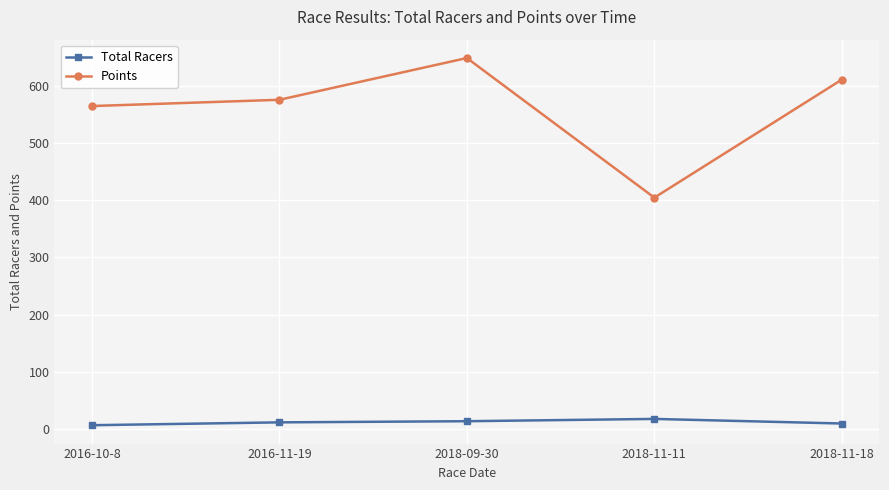

What are all the series names shown in the legend?

Total Racers, Points